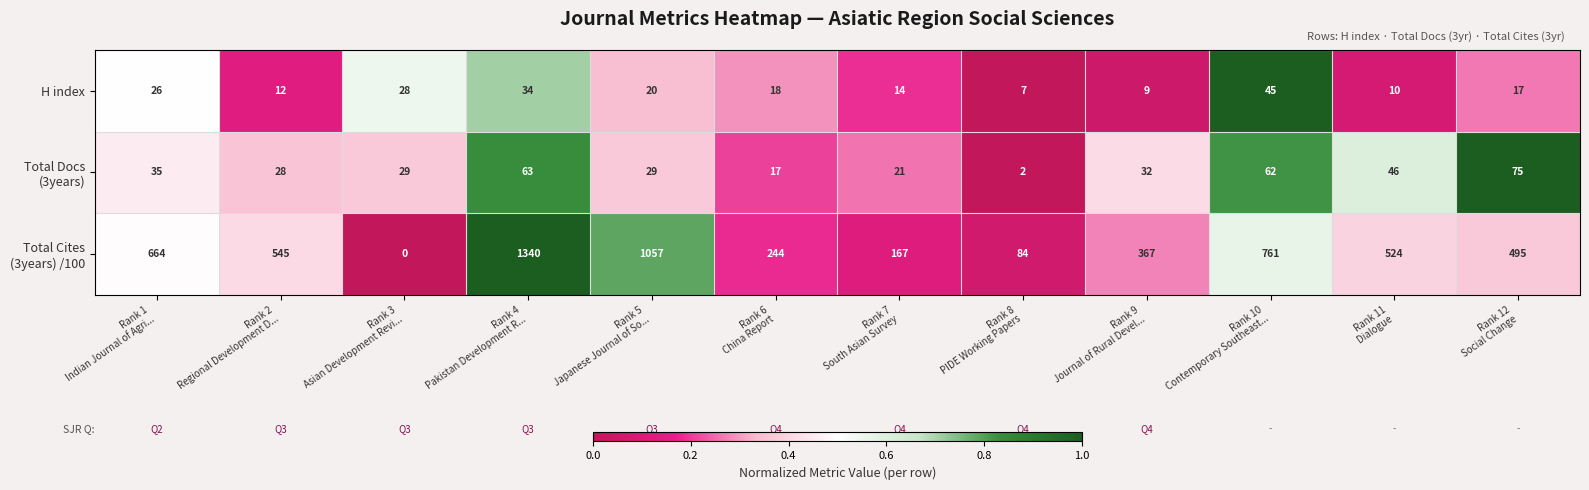

What is the maximum value for H index?

45